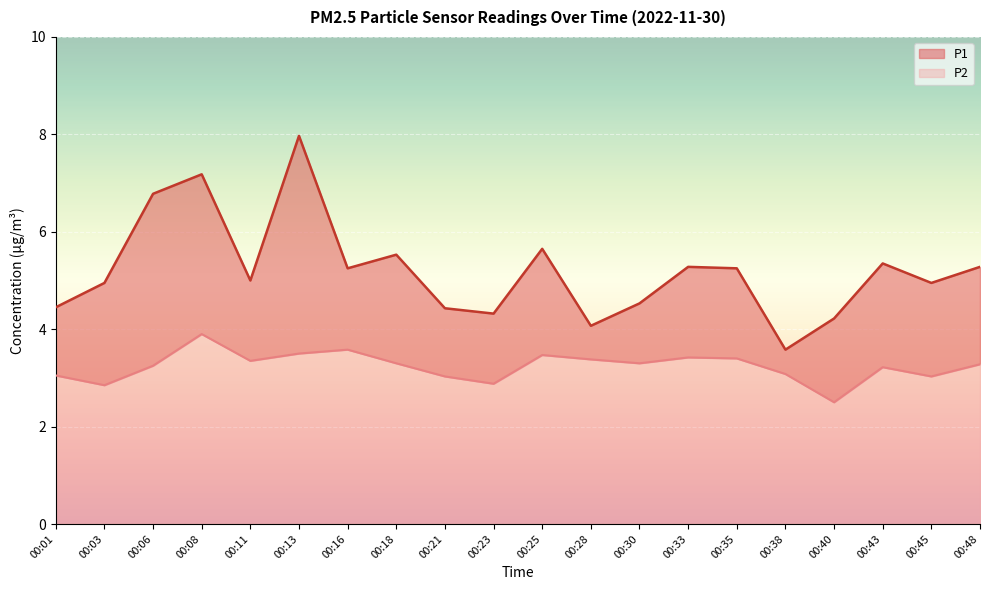

Which category has the highest value in the P1 series?

00:13